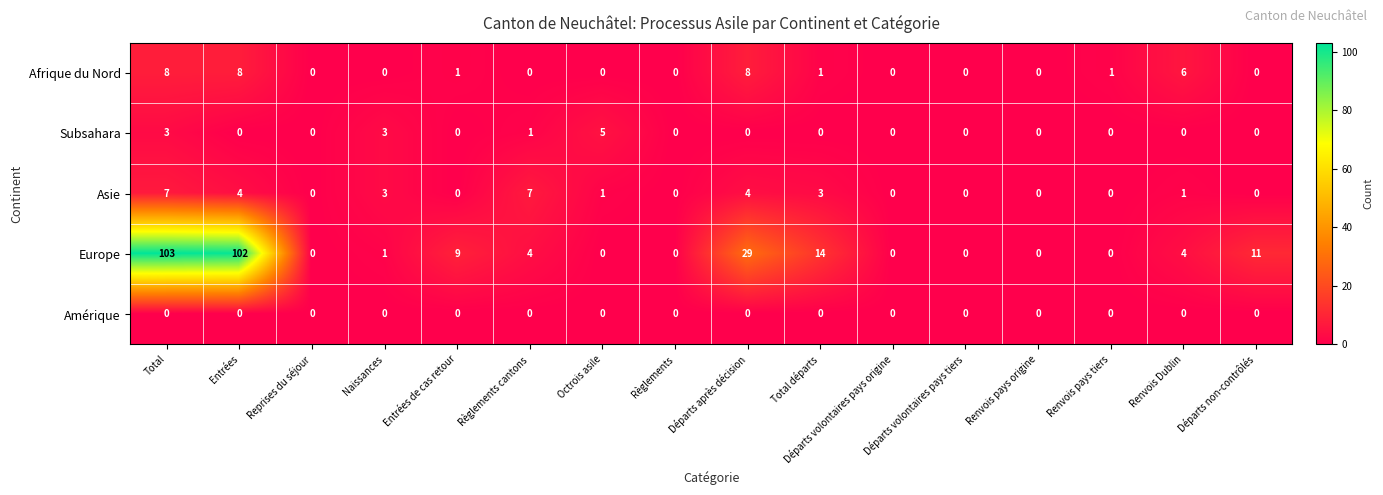

What is the difference between the maximum and minimum values in the Europe series?

103